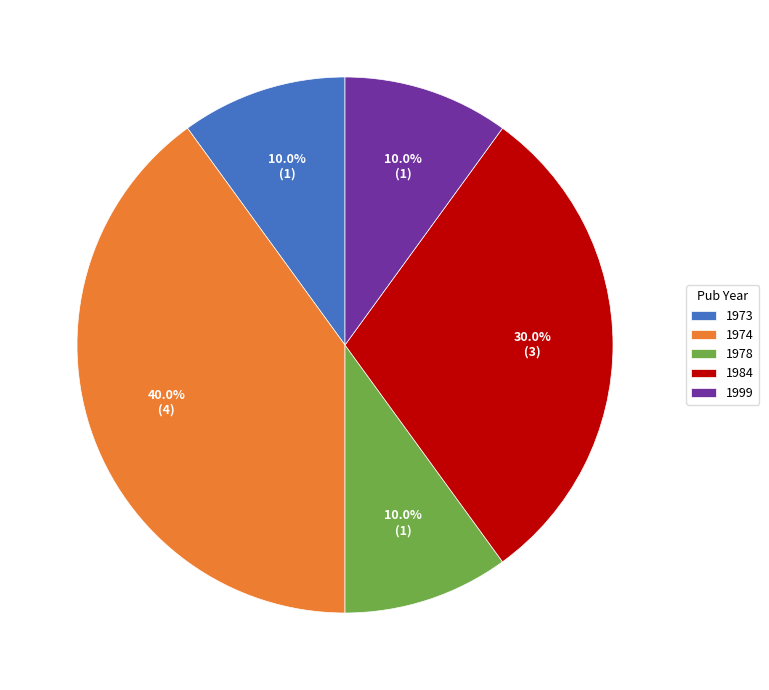

Which category has the biggest portion of the pie?

1974